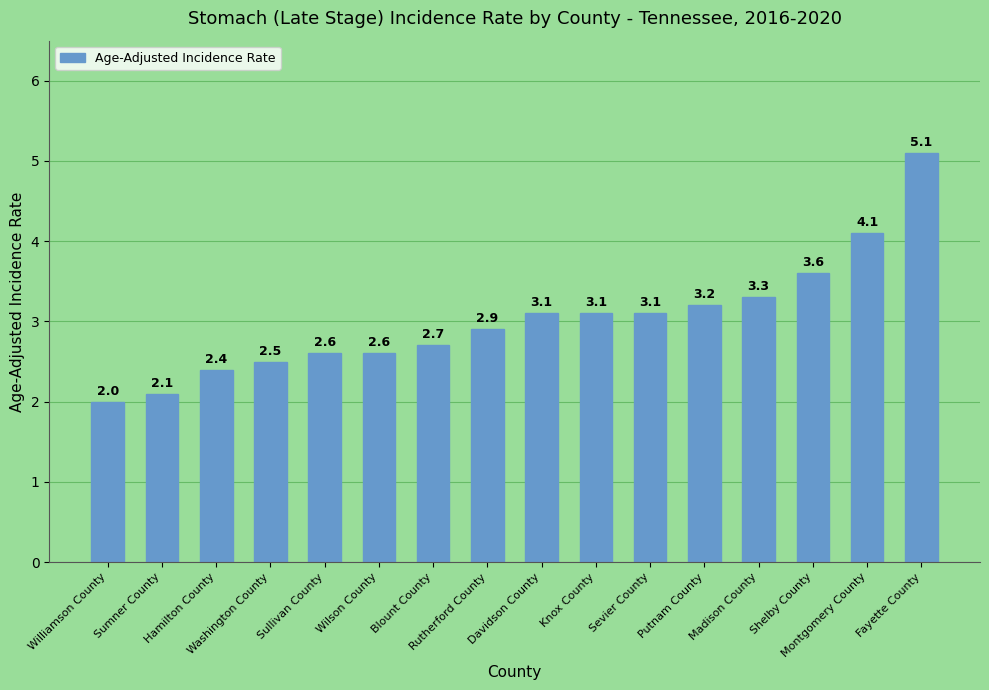

What is the difference between the values at Sevier County and Rutherford County?

0.2